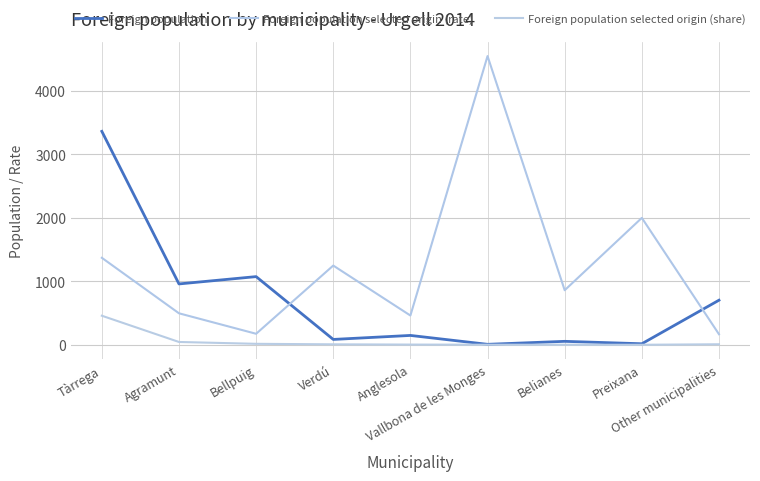

Reading left to right, list all the values displayed in this chart.

Foreign population: 3361	961	1076	88	151	11	58	20	705
Foreign population selected origin (rate): 1372	499	177	1250	464	4545	862	2000	170
Foreign population selected origin (share): 461	48	19	11	7	5	5	4	12